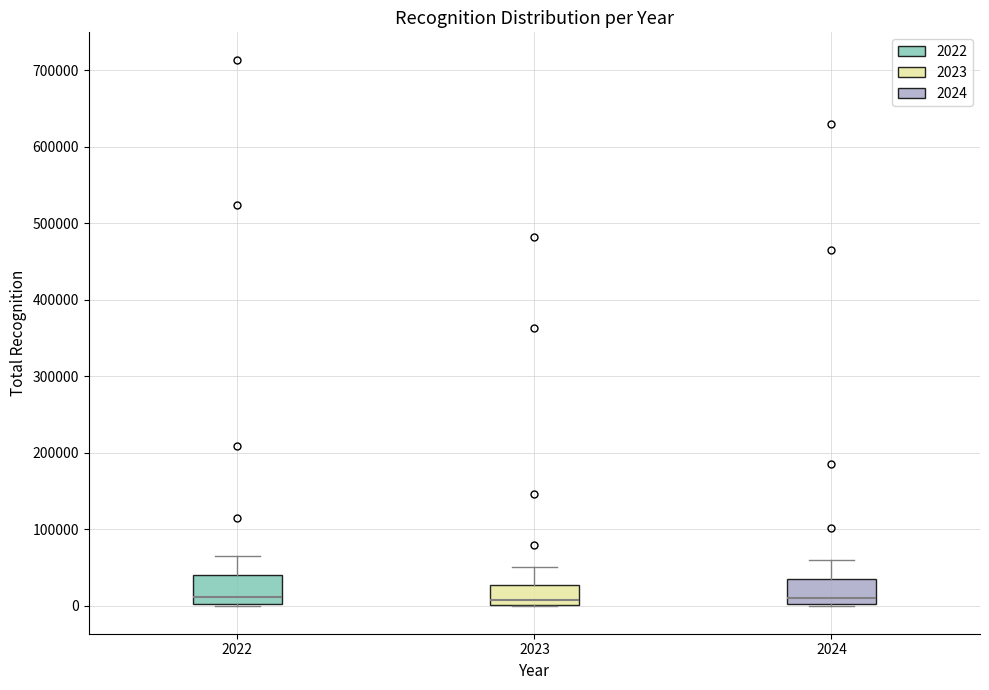

Reading left to right, transcribe this box plot: for each box, give where its median line is, the range the box spans, and where its two whiskers end, as read against the y-axis. The values are not printed on the chart, so give them approximately, as read against the axis.

2022: median 10000, box 0 to 40000, whiskers 0 to 60000
2023: median 10000, box 0 to 30000, whiskers 0 to 50000
2024: median 10000, box 0 to 40000, whiskers 0 to 60000